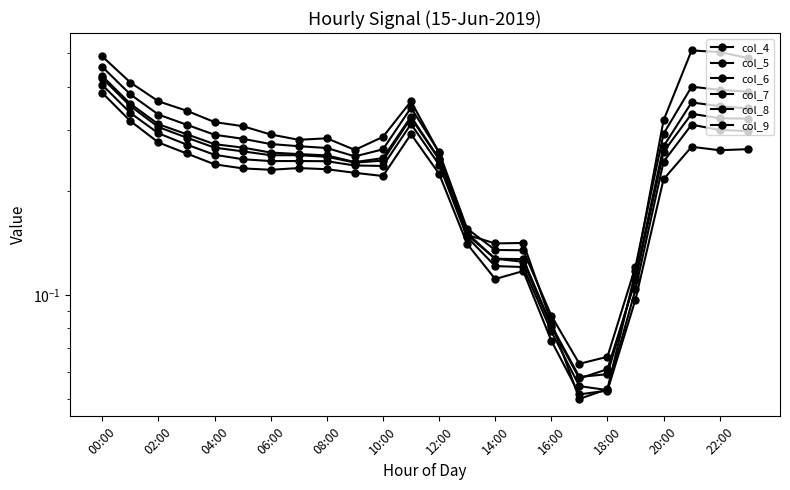

Where is the first local maximum for col_8?

14:00